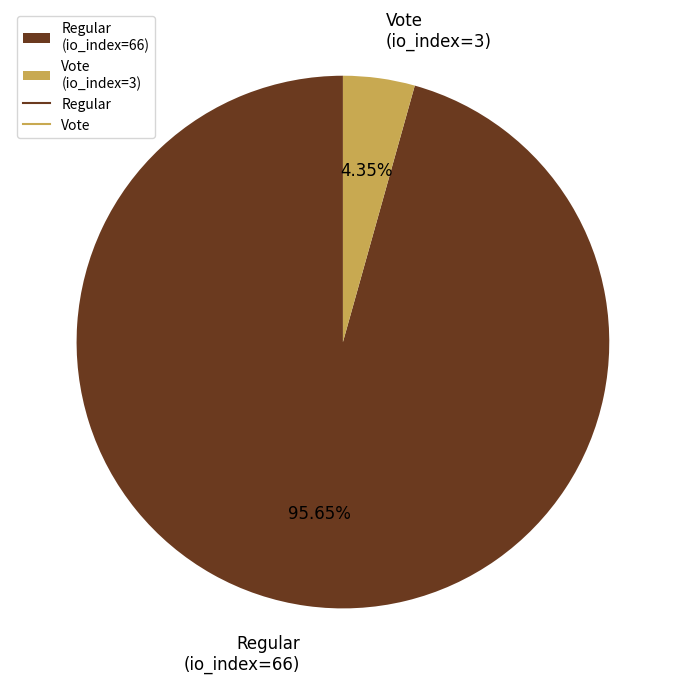

Count the number of slices in the pie.

2